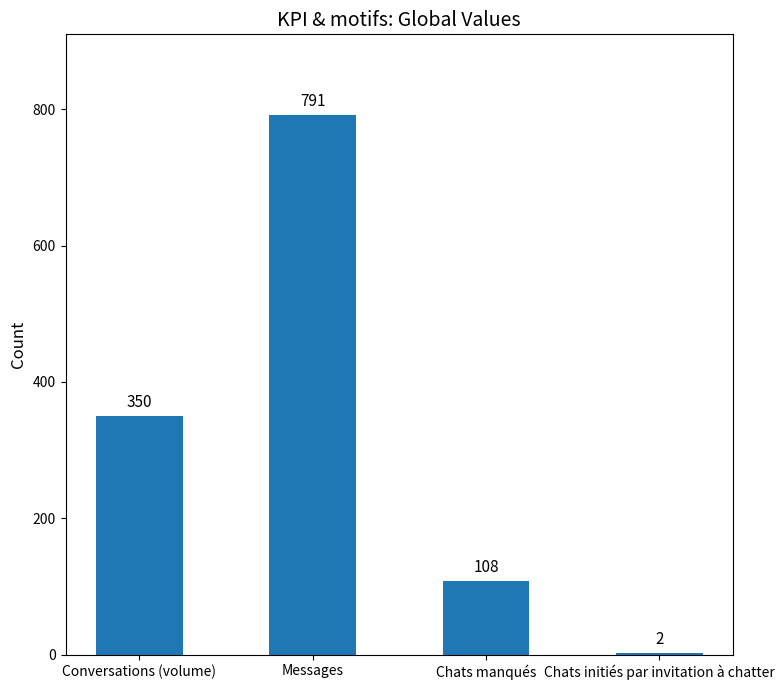

At which label is the value closest to 396?

Conversations (volume)